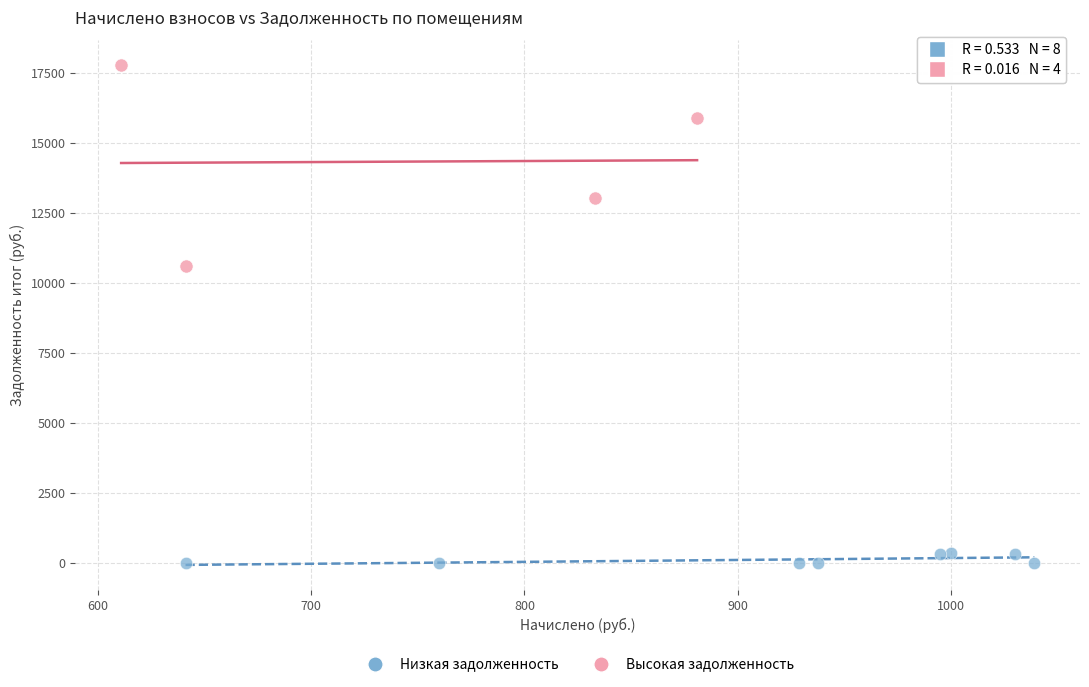

Which series contains the highest Y value?

Высокая задолженность